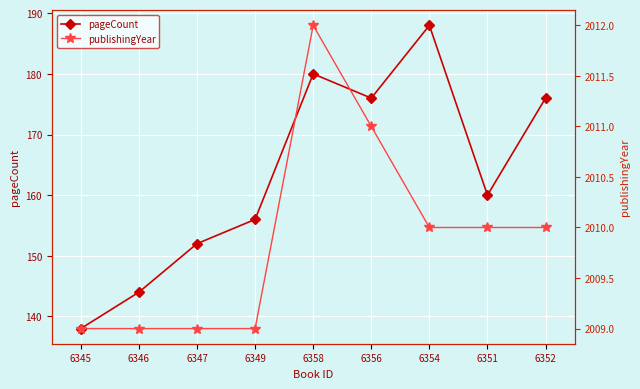

What is the difference between the pageCount values at 6356 and 6354?

12